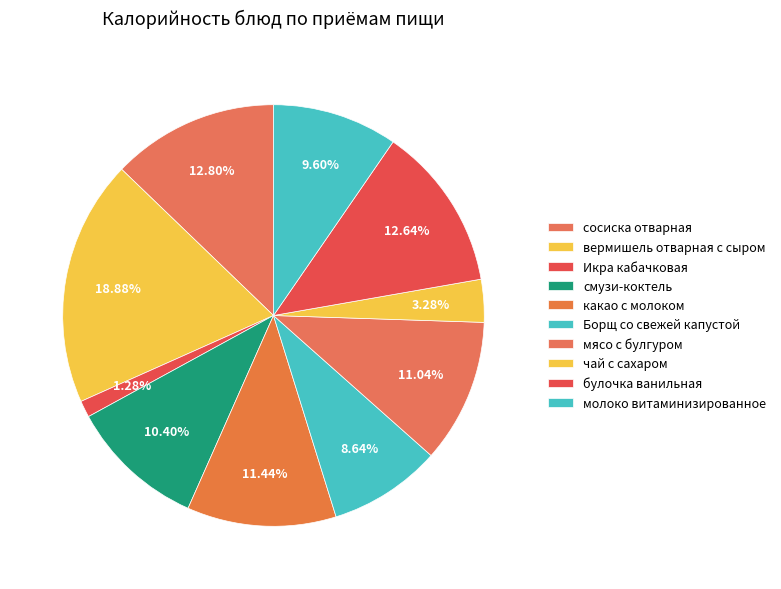

How many segments does this pie chart have?

10